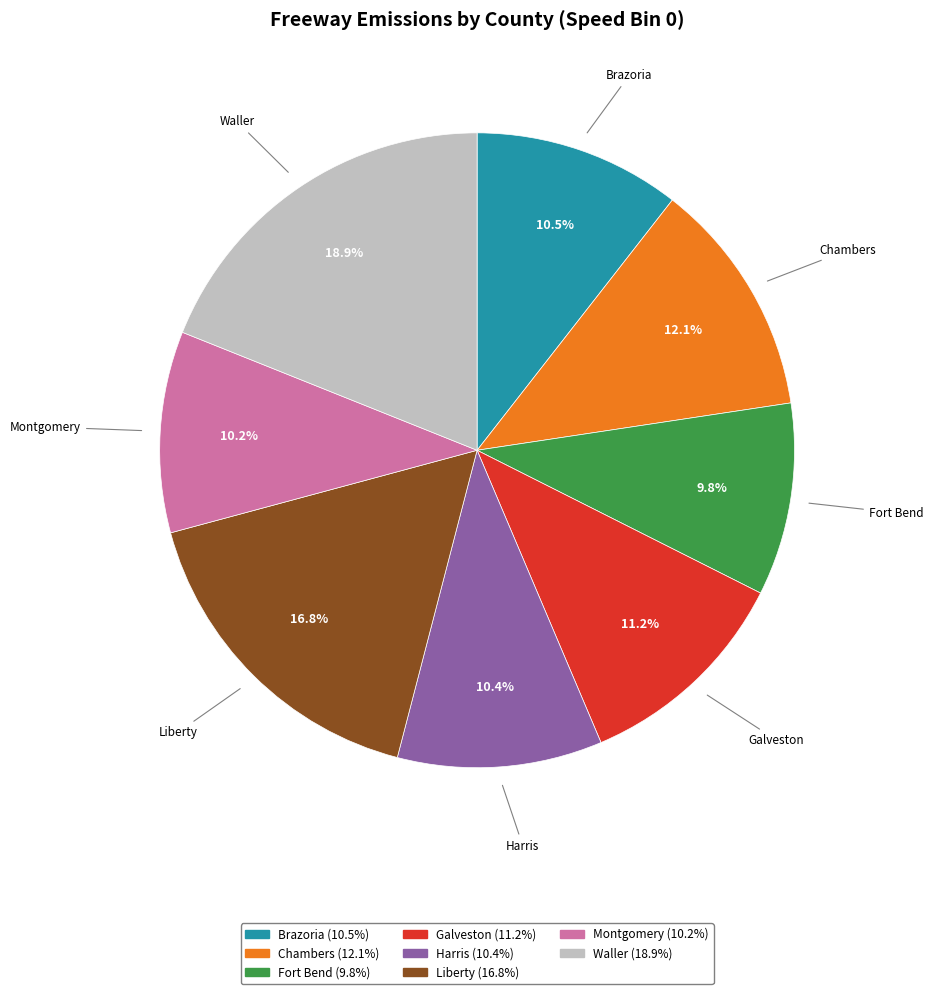

What percentage is the Chambers slice, to the nearest percent?

12%